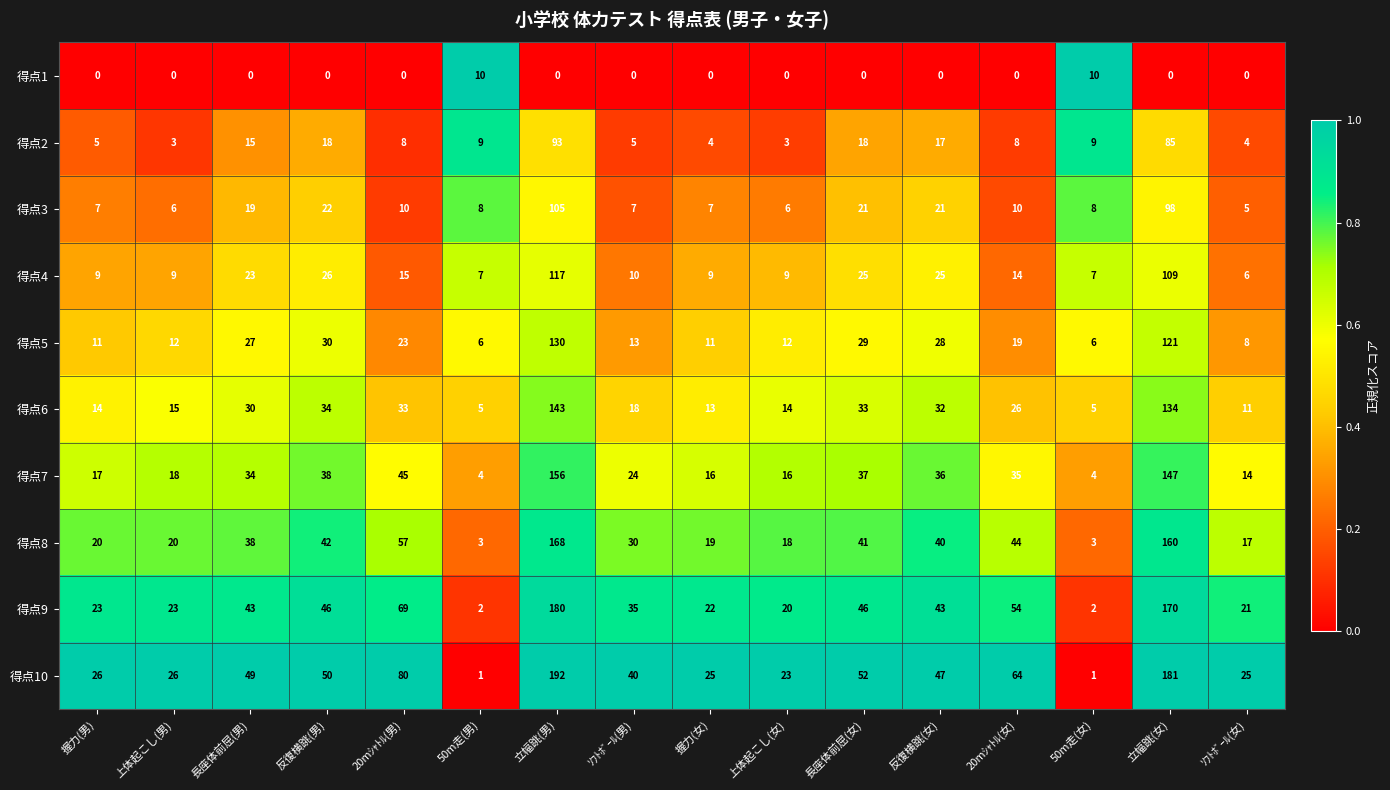

At which label does 得点6 reach its peak?

立幅跳(男)